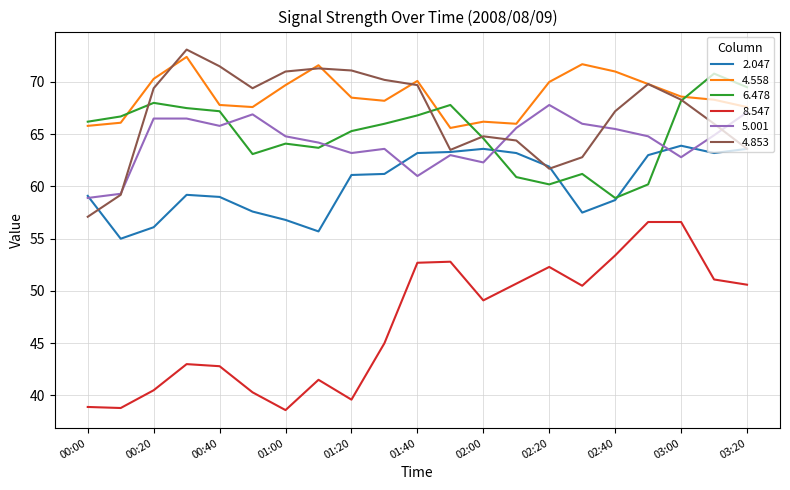

What is the sum of all 4.853 values?

1405.1